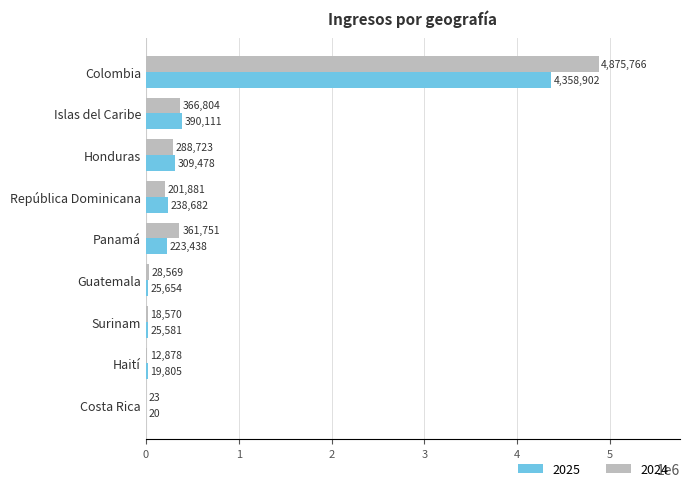

How many distinct data groups are displayed?

2